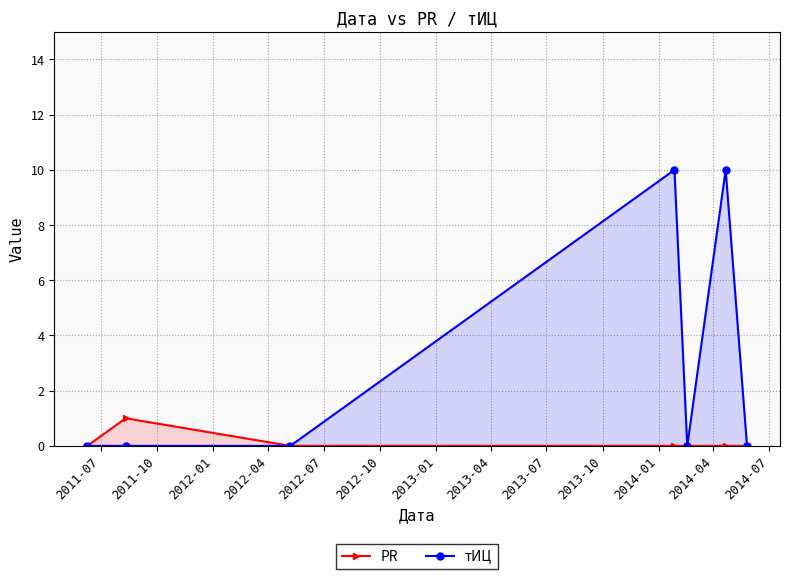

True or false: тИЦ has more than 1 interior local peaks.

True